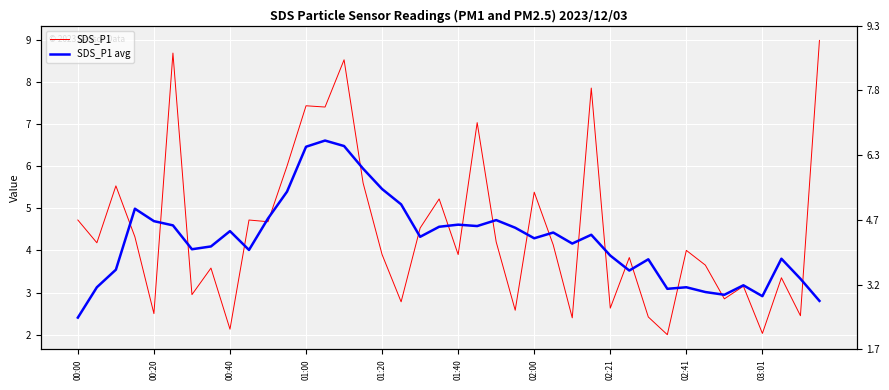

What is the total value across all series at 22?

8.9